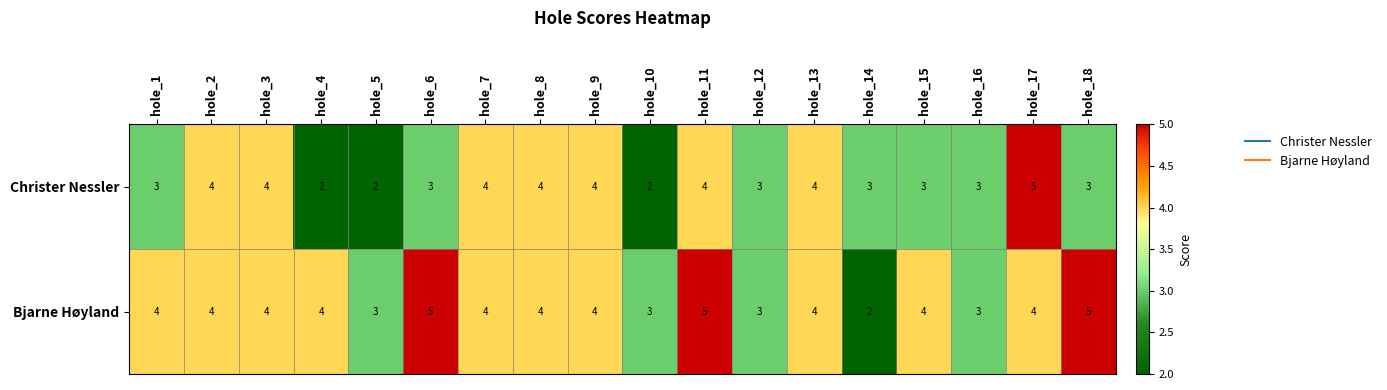

At hole_17, list the series in order from largest to smallest.

Christer Nessler, Bjarne Høyland